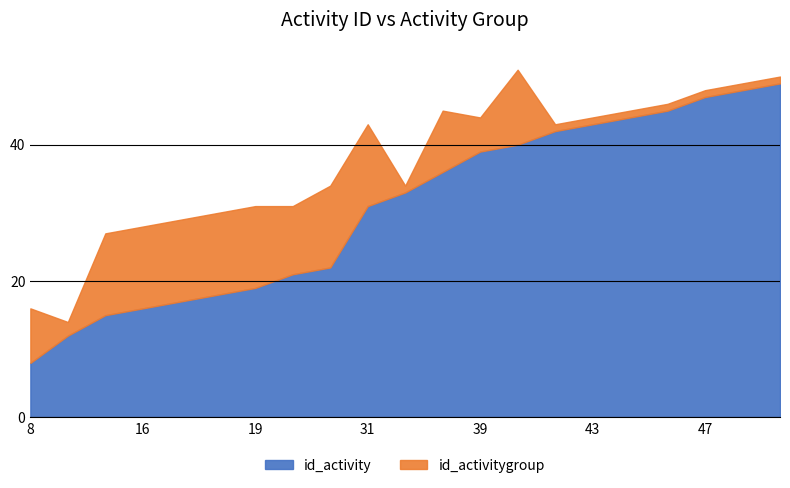

Reading right to left, list all the values displayed in this chart.

id_activity: 49=49	48=48	47=47	45=45	44=44	43=43	42=42	40=40	39=39	36=36	33=33	31=31	22=22	21=21	19=19	18=18	17=17	16=16	15=15	12=12	8=8
id_activitygroup: 49=1	48=1	47=1	45=1	44=1	43=1	42=1	40=11	39=5	36=9	33=1	31=12	22=12	21=10	19=12	18=12	17=12	16=12	15=12	12=2	8=8